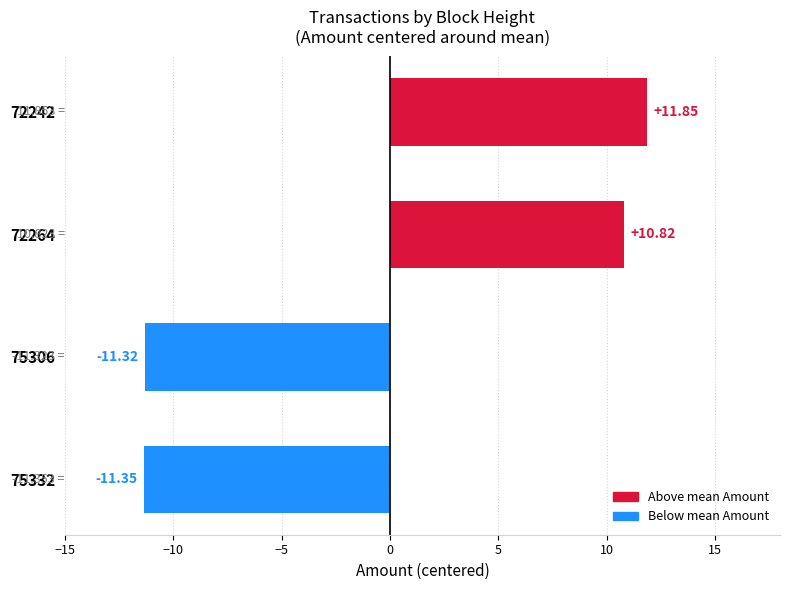

How many values are below zero?

2